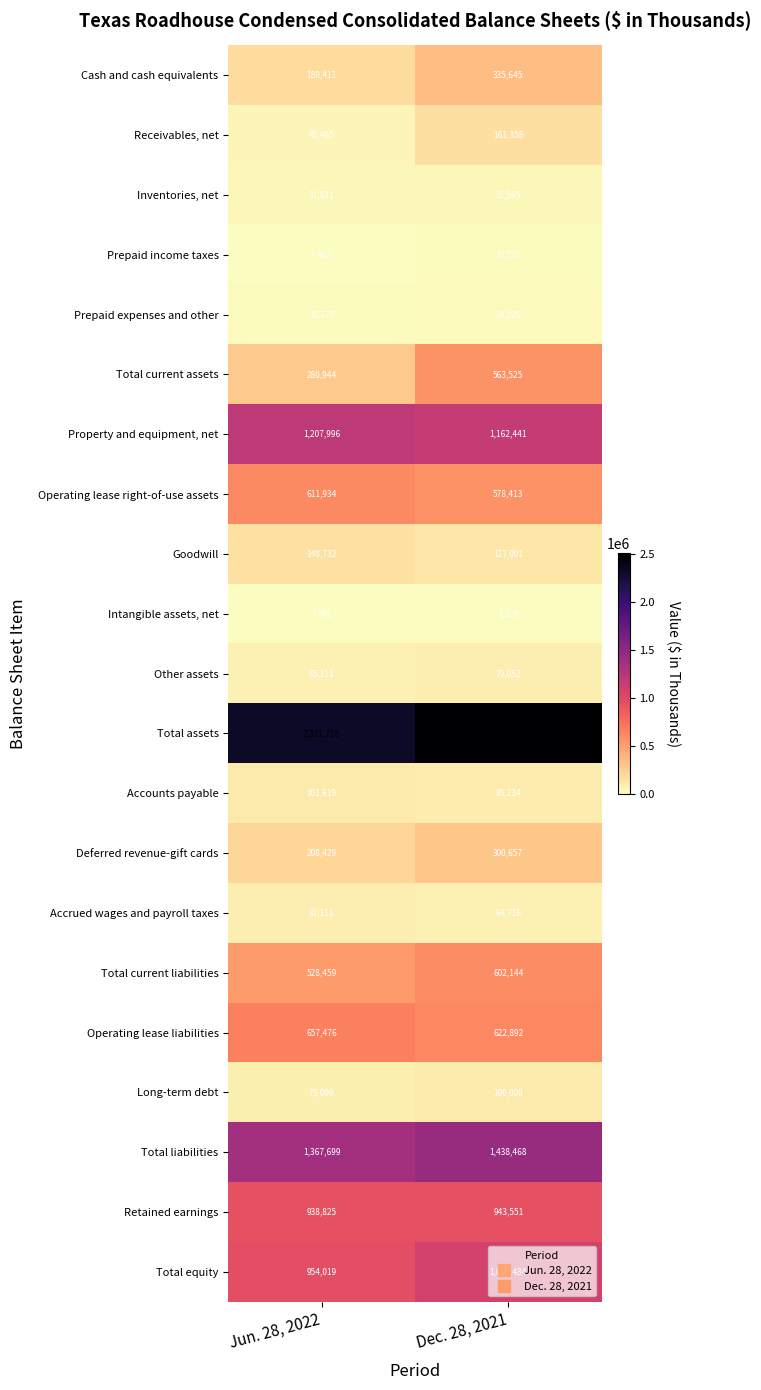

At which label is Total current assets closest to 422234?

Jun. 28, 2022